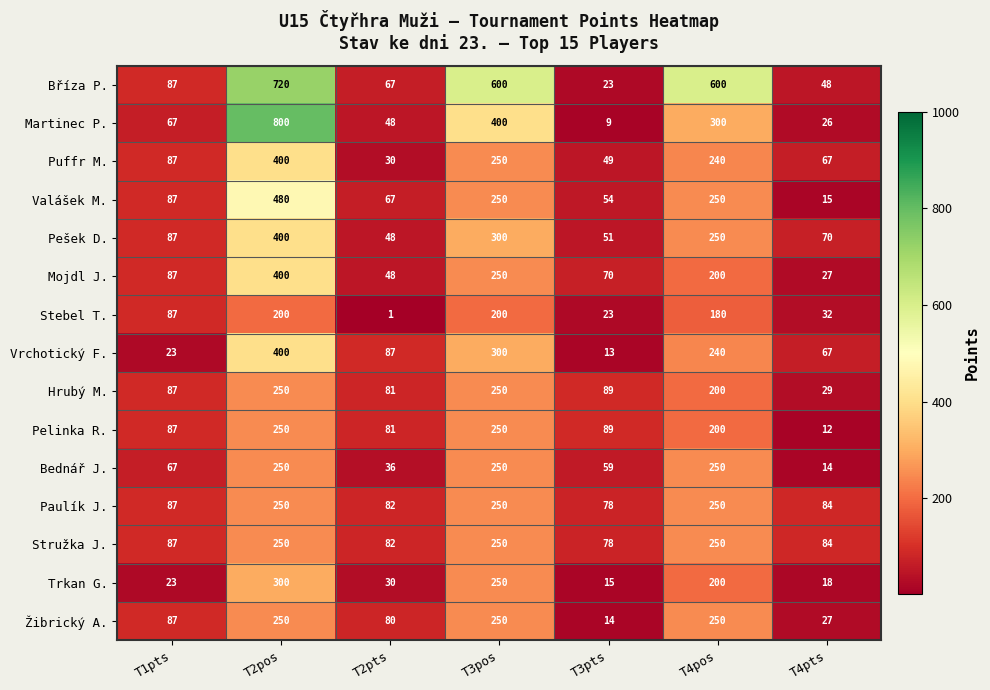

List the labels in order of Trkan G. value, smallest first.

T3pts, T4pts, T1pts, T2pts, T4pos, T3pos, T2pos